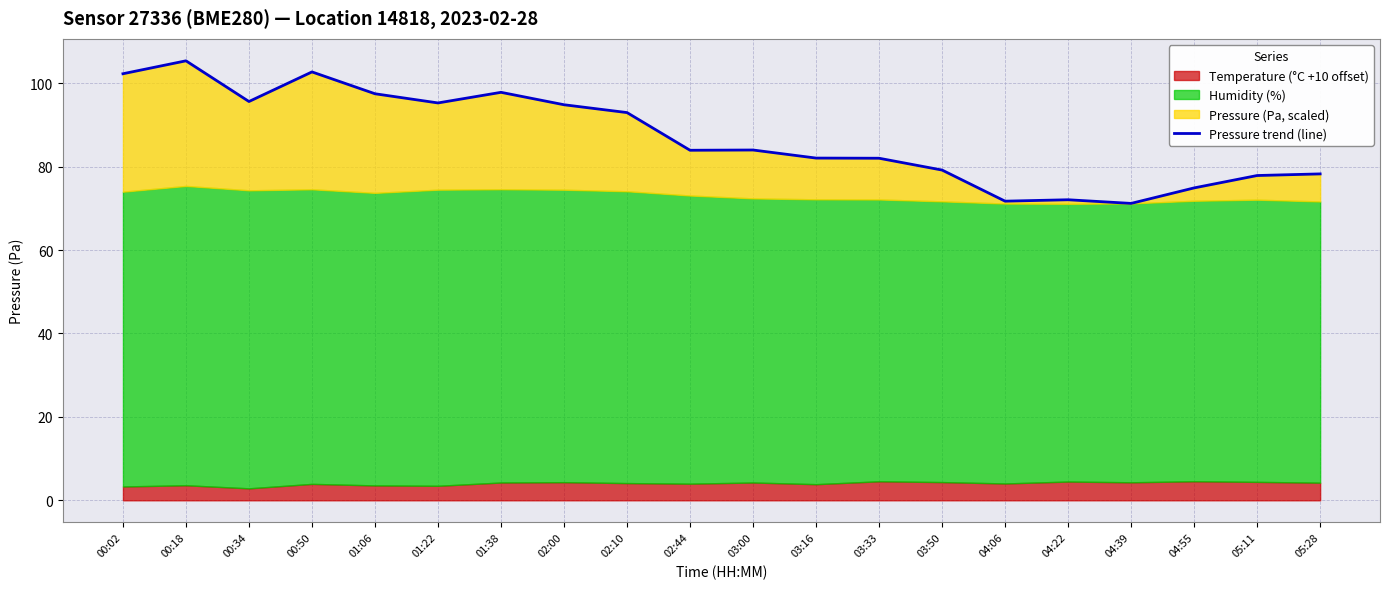

What is the label of the 13th point from the left?

03:33